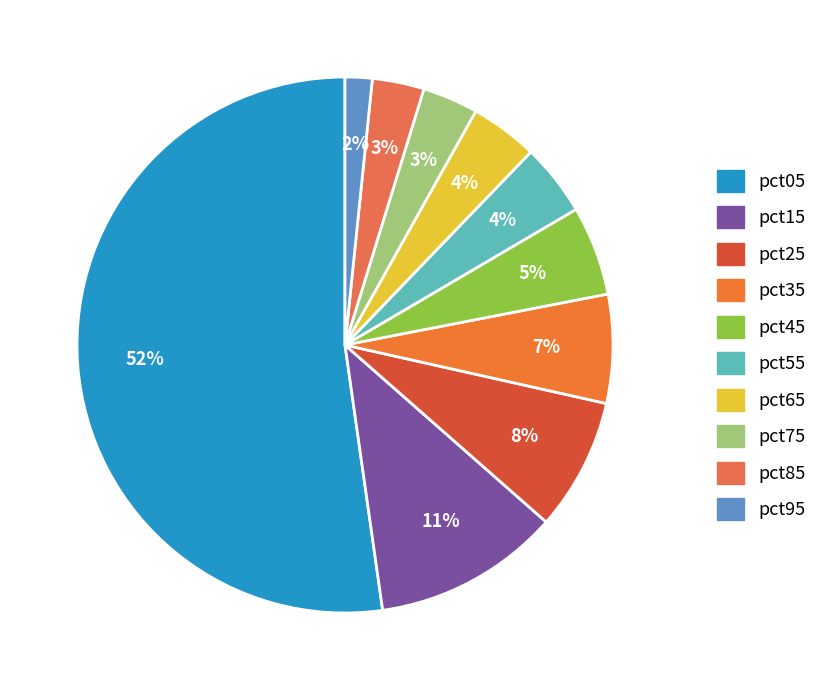

Which category has the biggest portion of the pie?

pct05